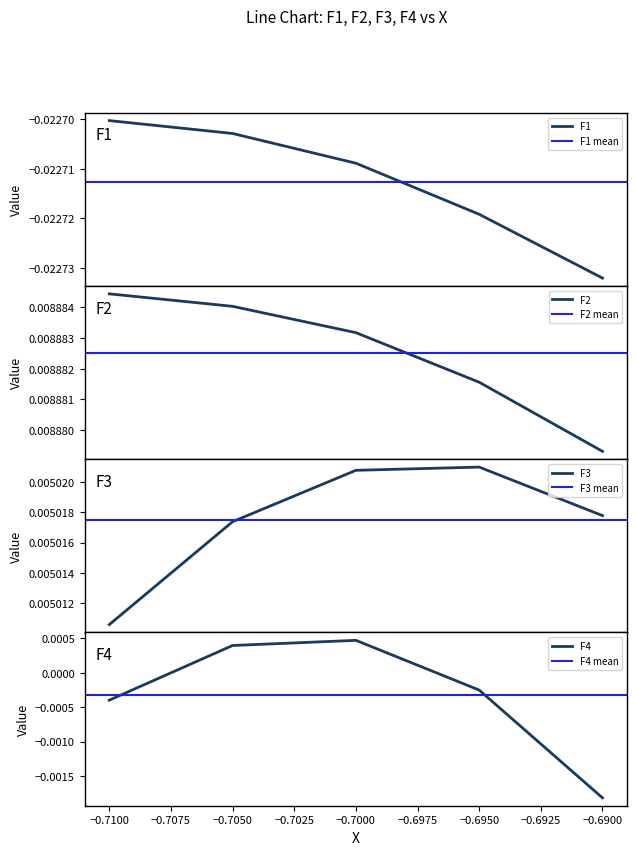

True or false: F4 and F1 intersect in this chart.

False